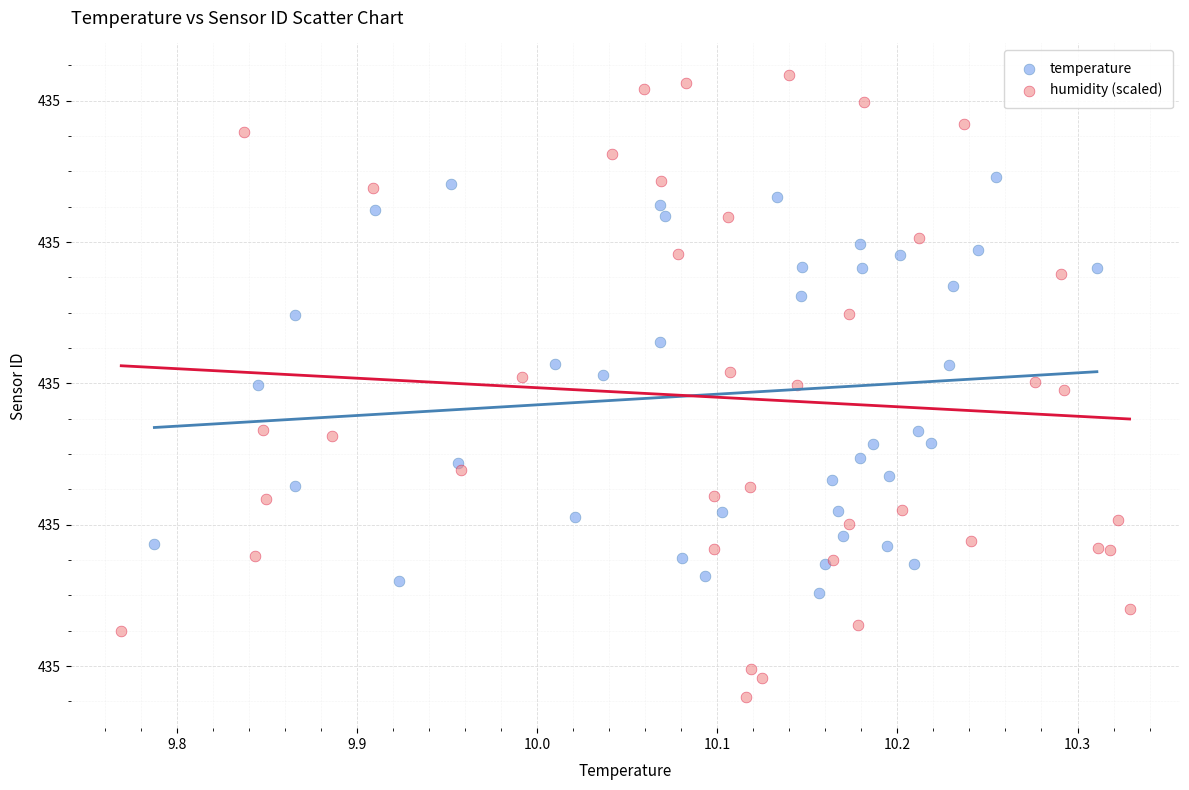

What are all the series names shown in the legend?

temperature, humidity (scaled)